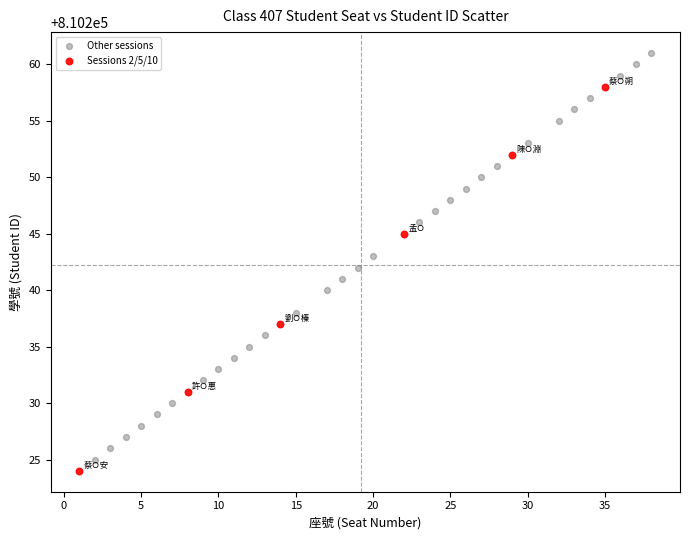

Which series contains the highest Y value?

Other sessions